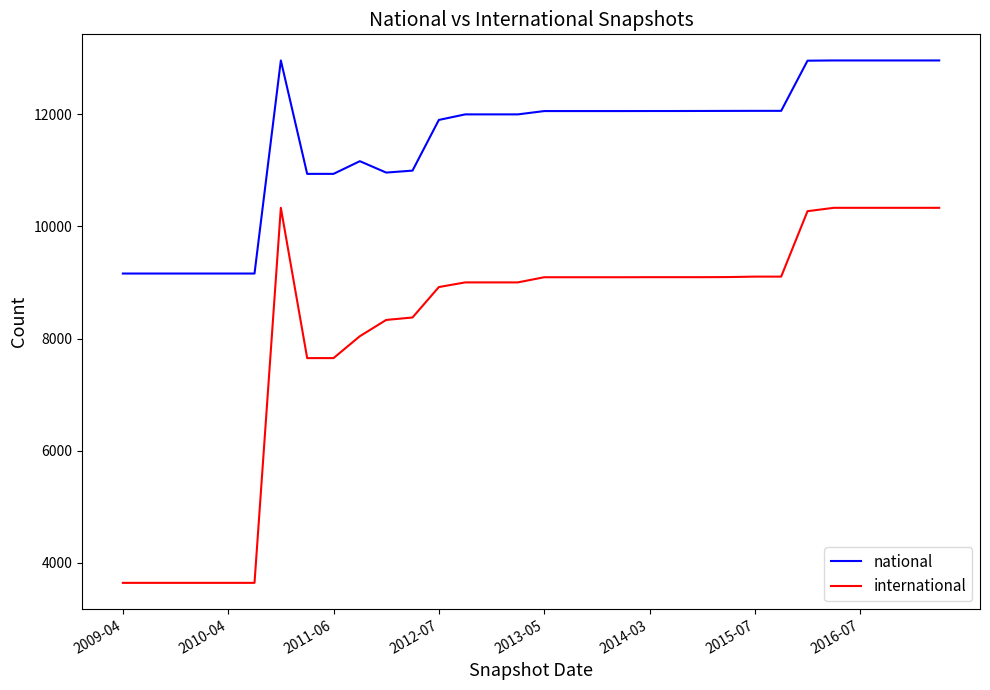

List the series in order of their overall mean, lowest first.

international, national